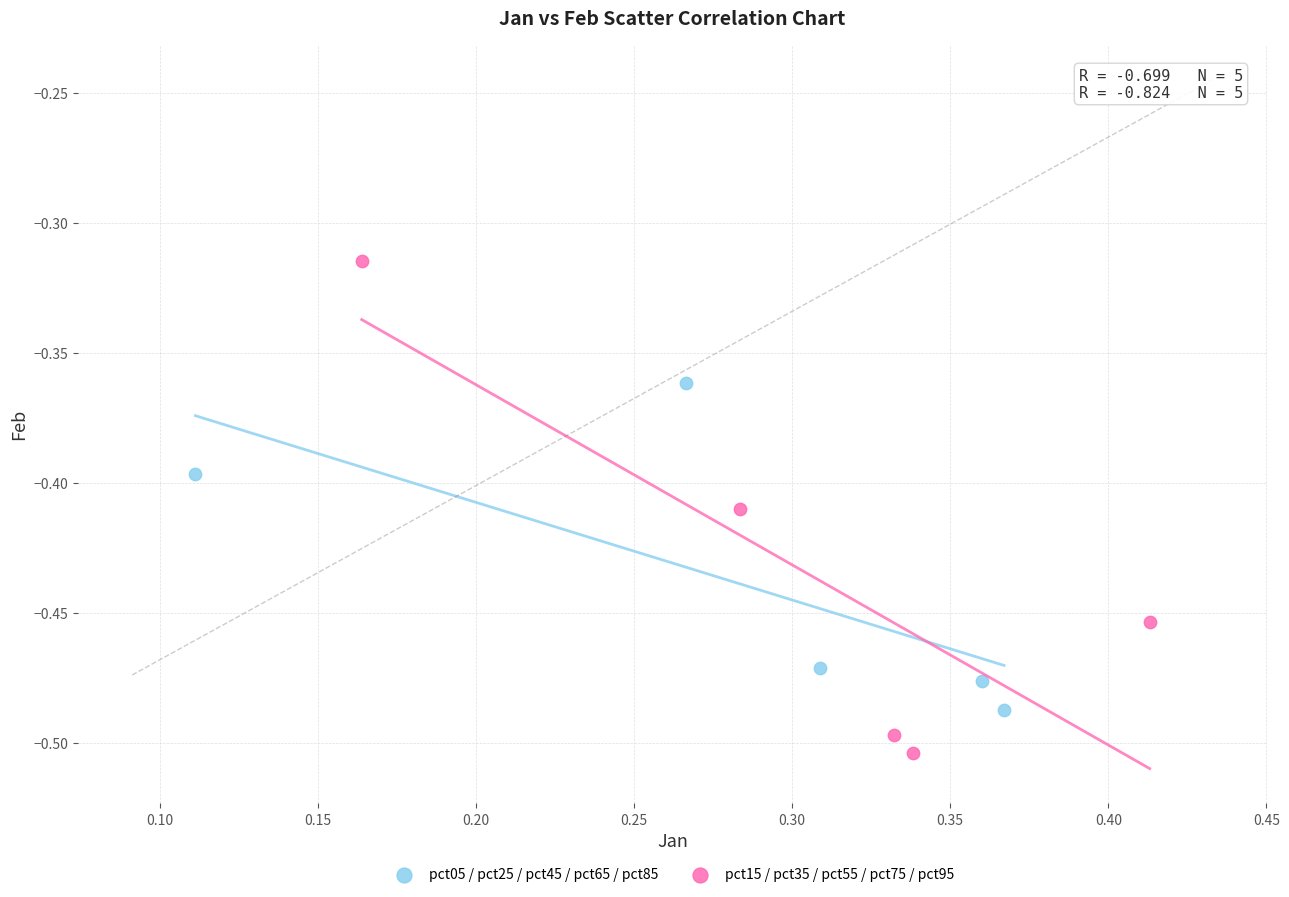

Which series has the widest spread of Y values?

pct15 / pct35 / pct55 / pct75 / pct95